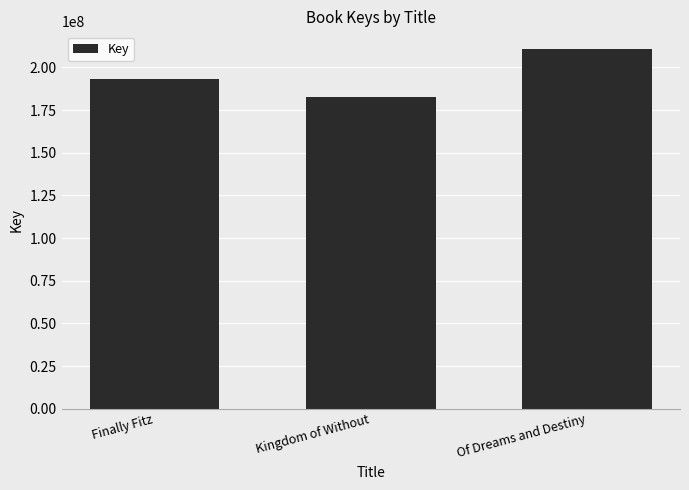

What is the ratio of the value at Kingdom of Without to the value at Of Dreams and Destiny?

0.9